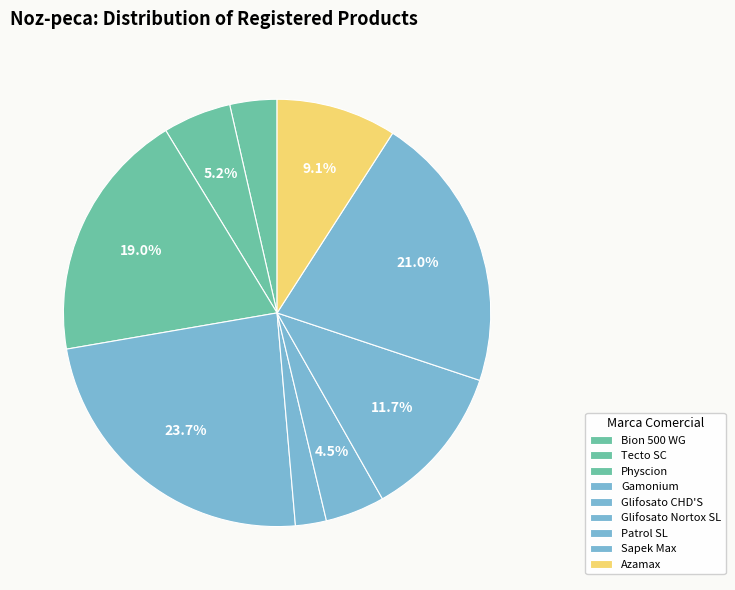

Count the number of slices in the pie.

9